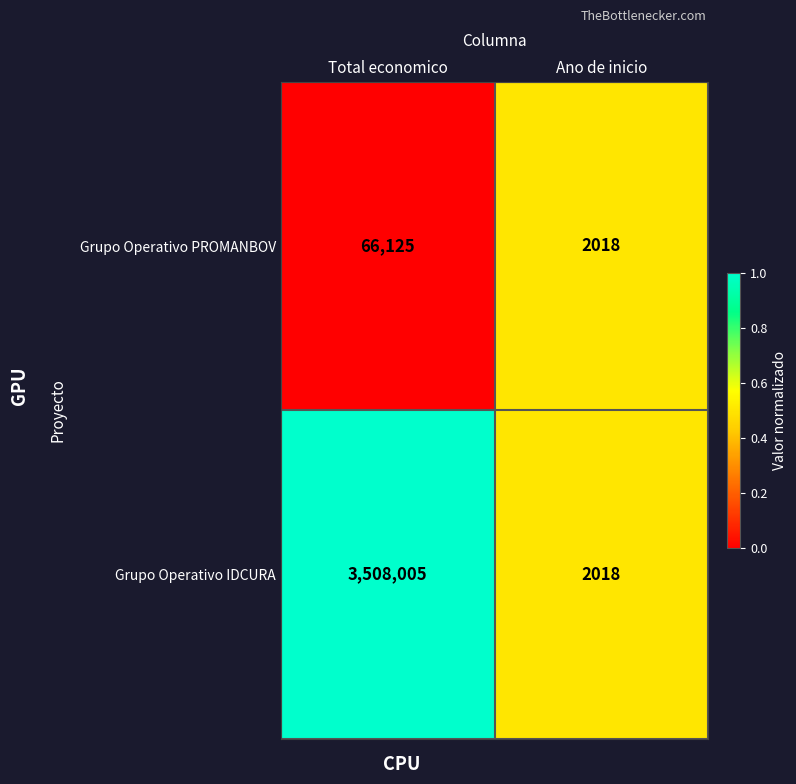

Reading left to right, extract all data points from this chart.

Grupo Operativo PROMANBOV: Total economico=66125	Ano de inicio=2018
Grupo Operativo IDCURA: Total economico=3508005	Ano de inicio=2018